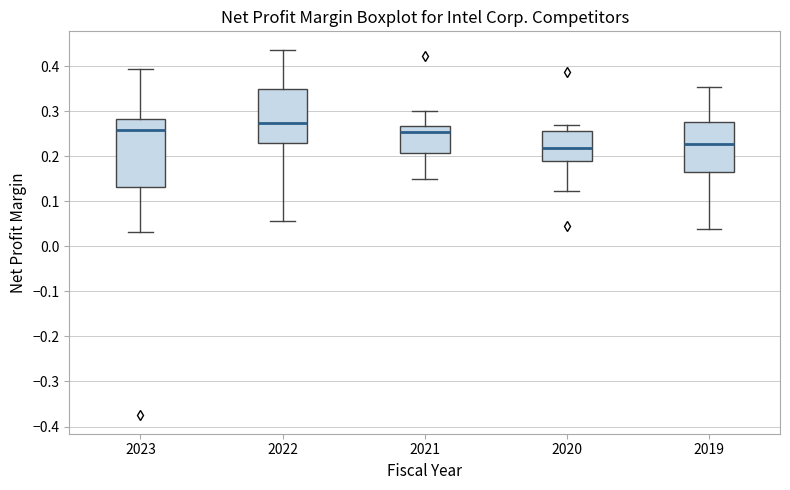

Comparing the boxes themselves (not the whiskers), which one is the tallest?

2023